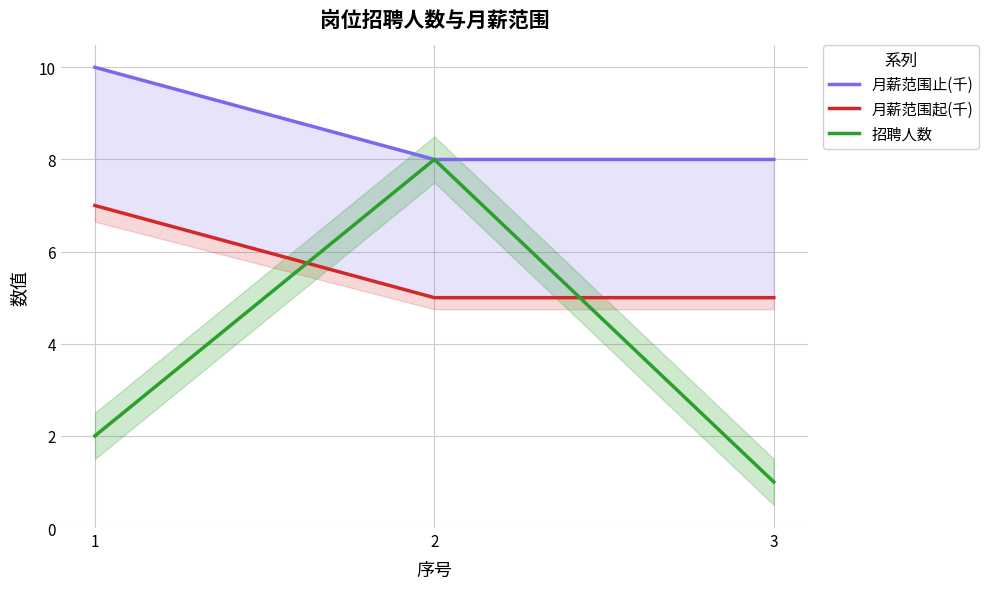

Is the value of 月薪范围止(千) at 3 greater than the value of 招聘人数 at 1?

Yes